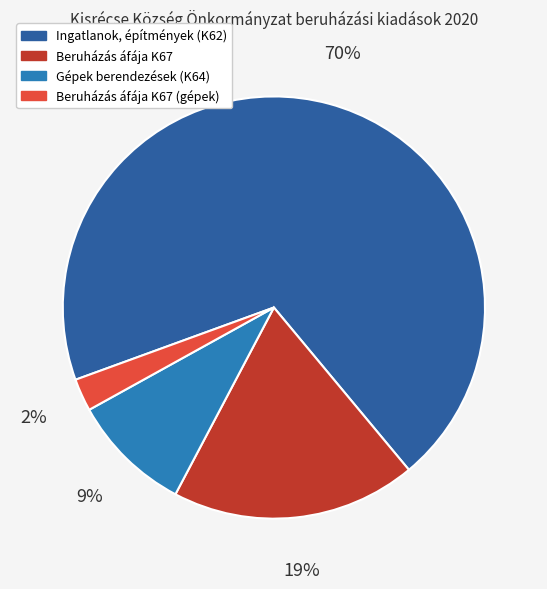

Between Beruházás áfája K67 (gépek) and Gépek berendezések (K64), which is larger?

Gépek berendezések (K64)